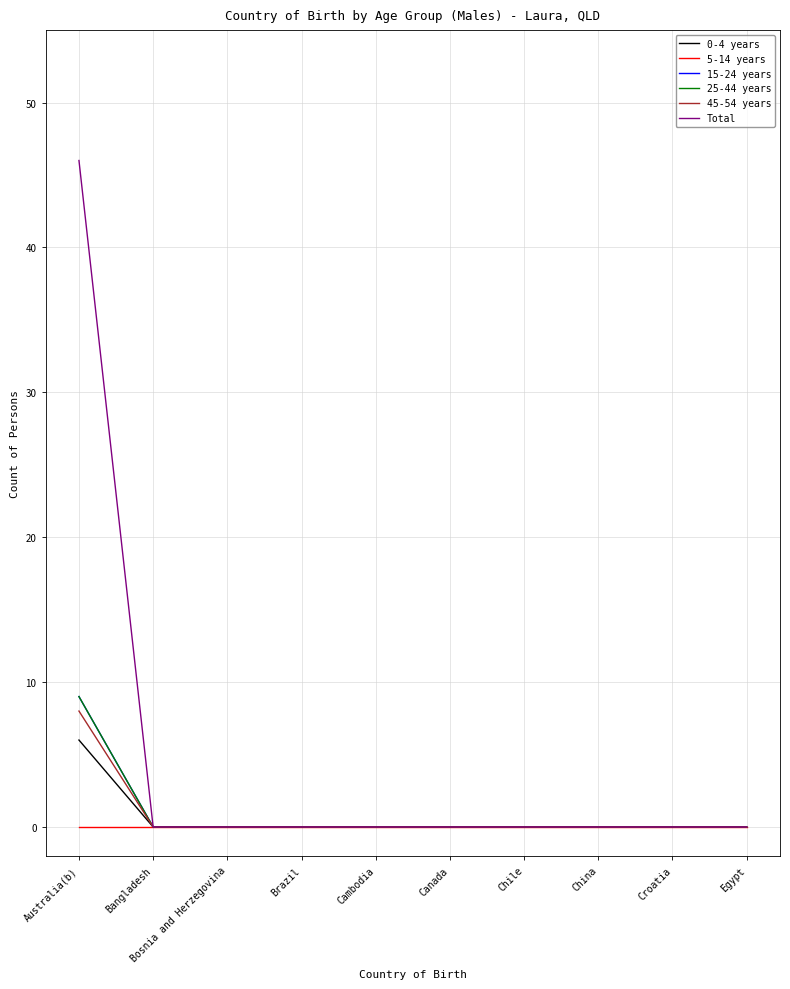

What is the average value of the 15-24 years series?

1